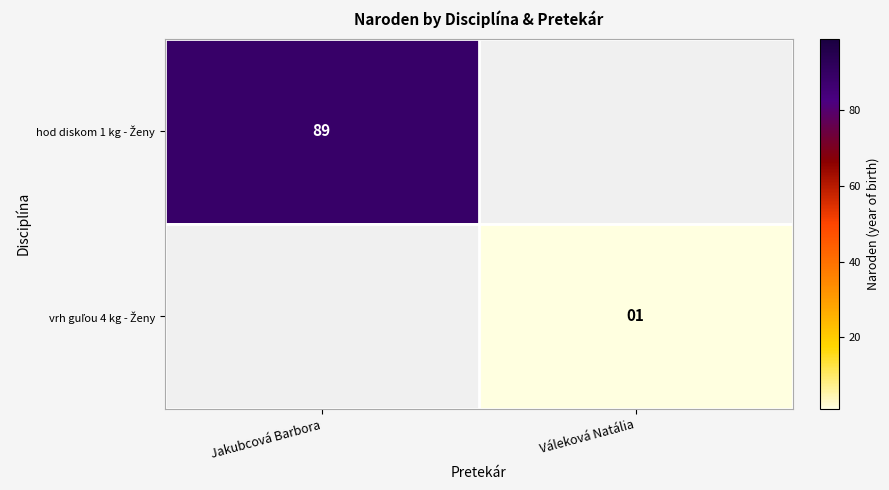

What is the sum of the vrh guľou 4 kg - Ženy values at Jakubcová Barbora and Váleková Natália?

1